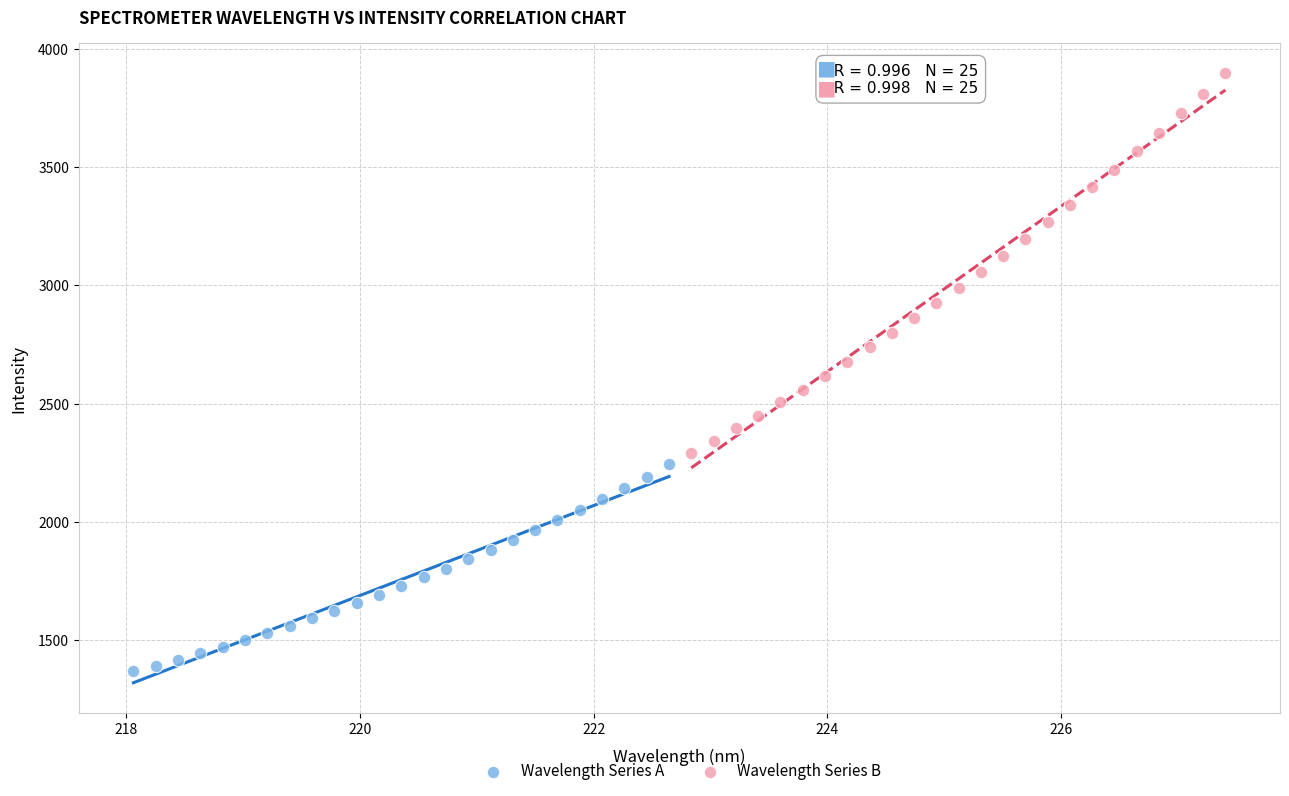

Which series contains the highest Y value?

Wavelength Series B